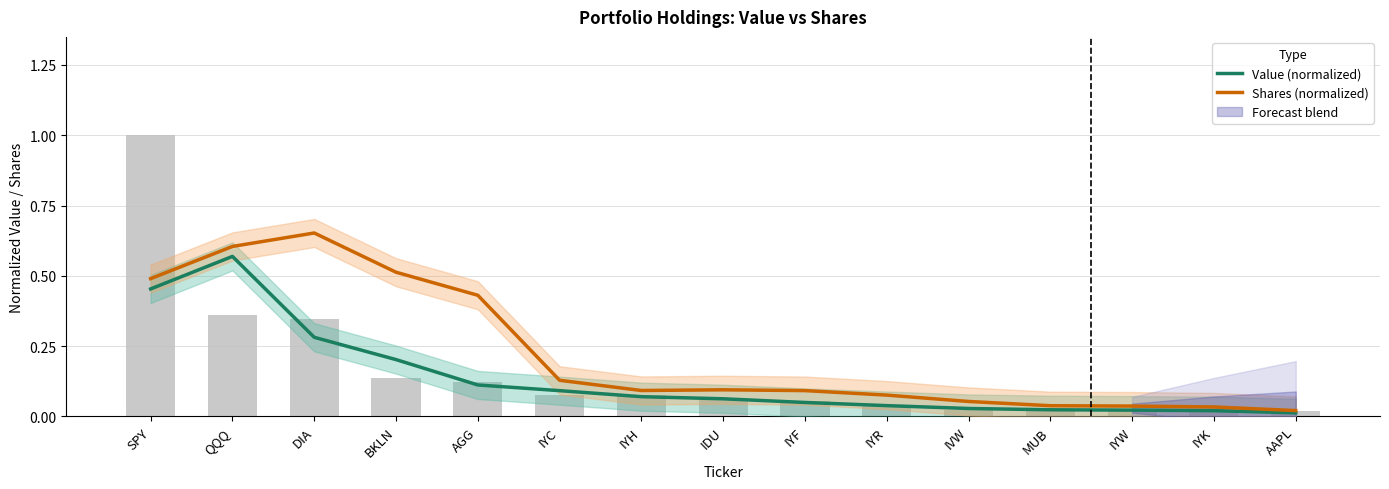

Rank the series by their maximum value, from lowest to highest.

Value (normalized), Shares (normalized)